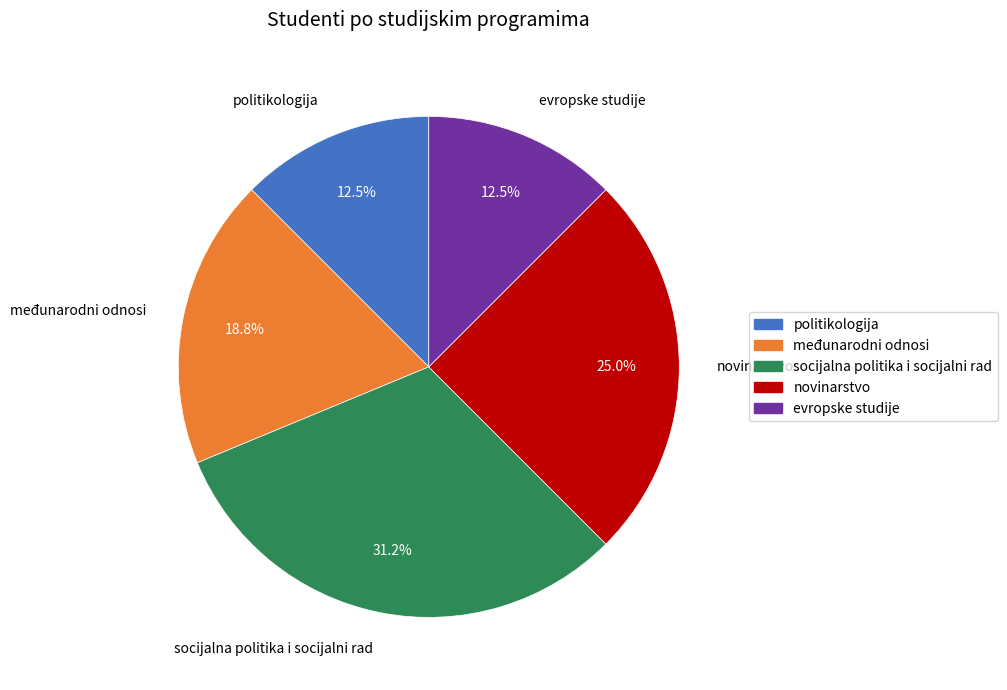

Is the sum of novinarstvo and politikologija greater than half?

No